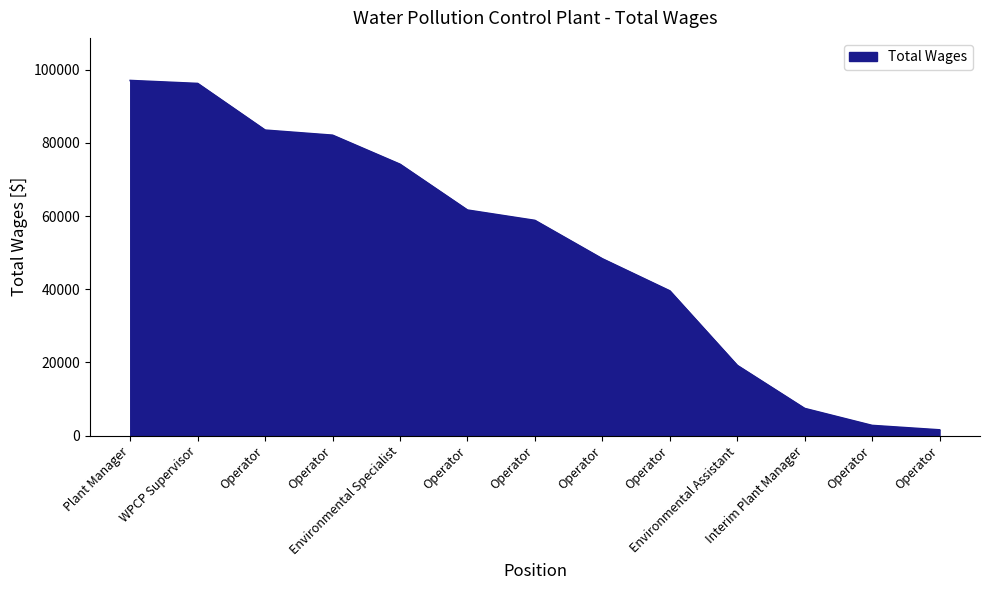

How many lines are shown in the chart?

1